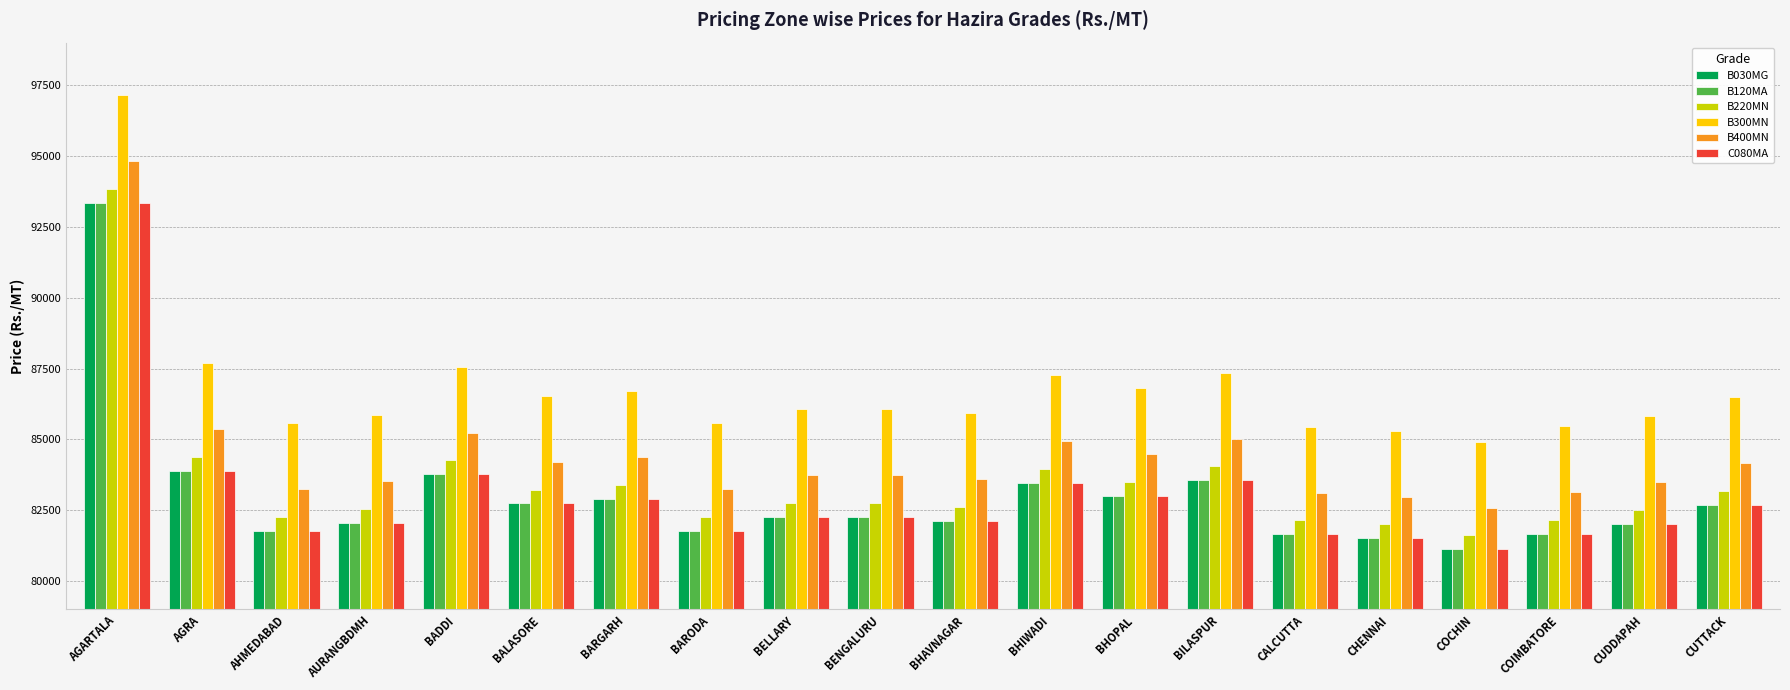

What is the minimum value for B400MN?

82594